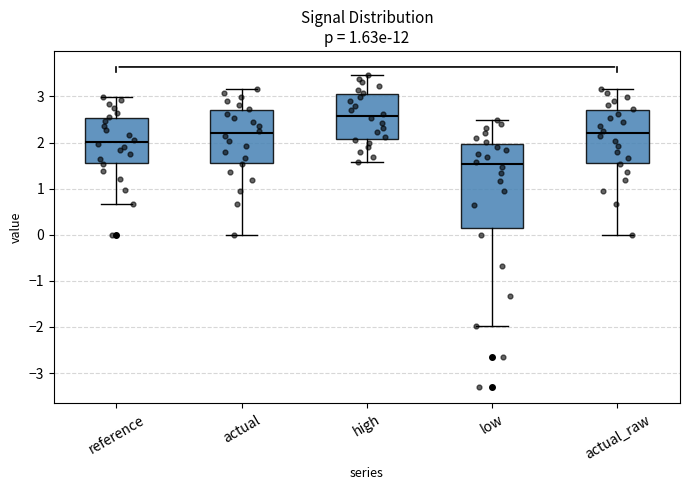

Which box has the highest median line?

high